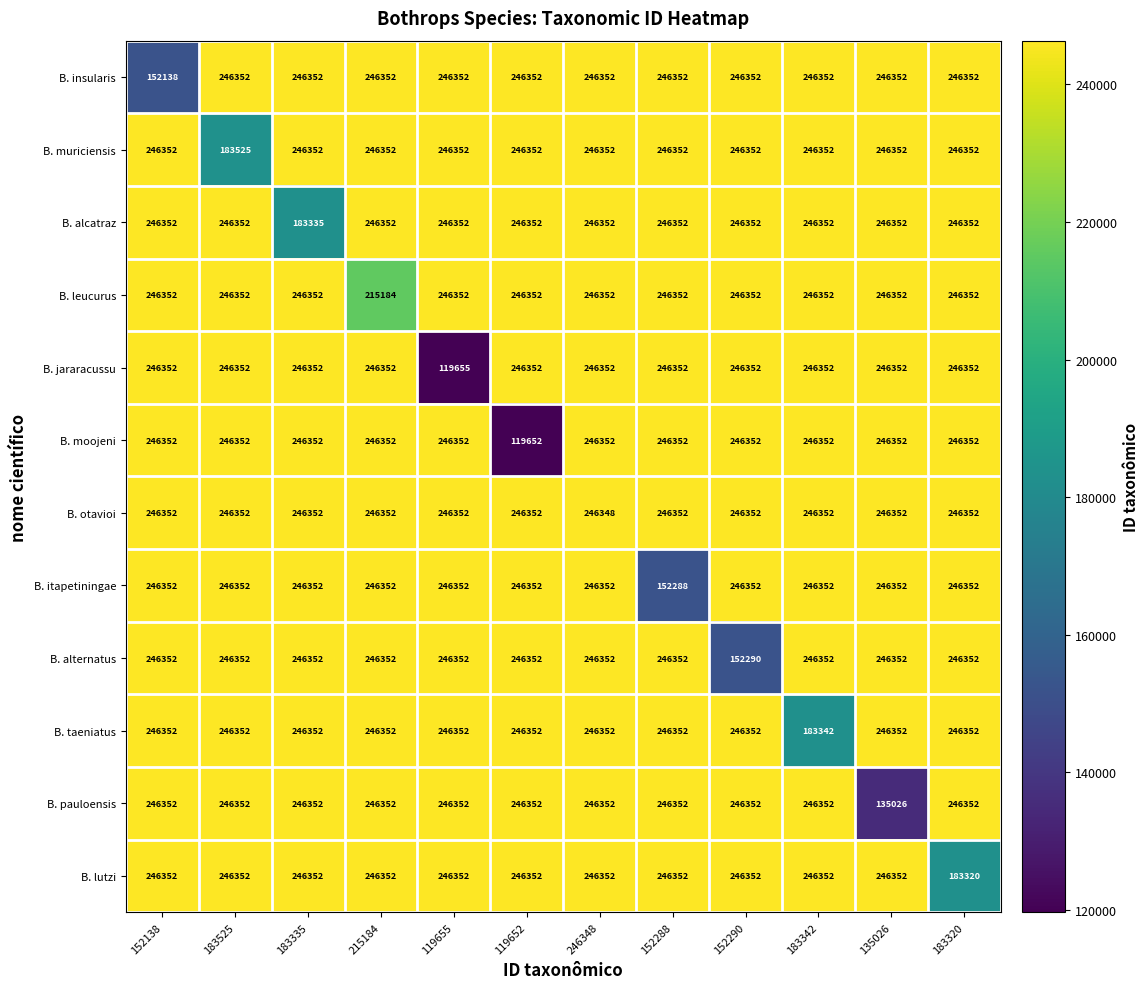

How many data points does each series have?

12